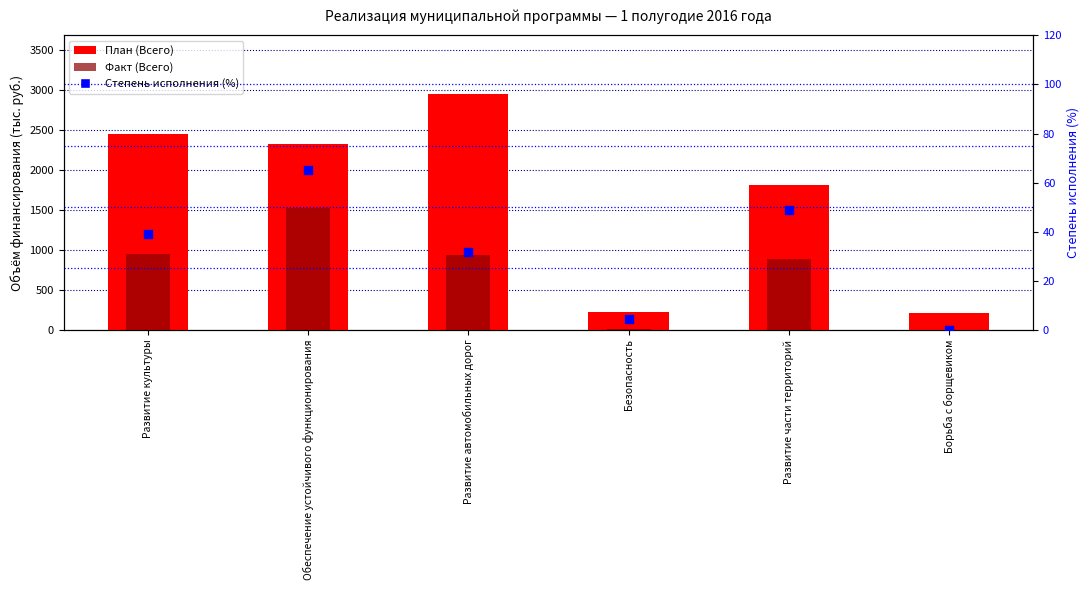

Which series reaches the maximum Y coordinate?

План (Всего)